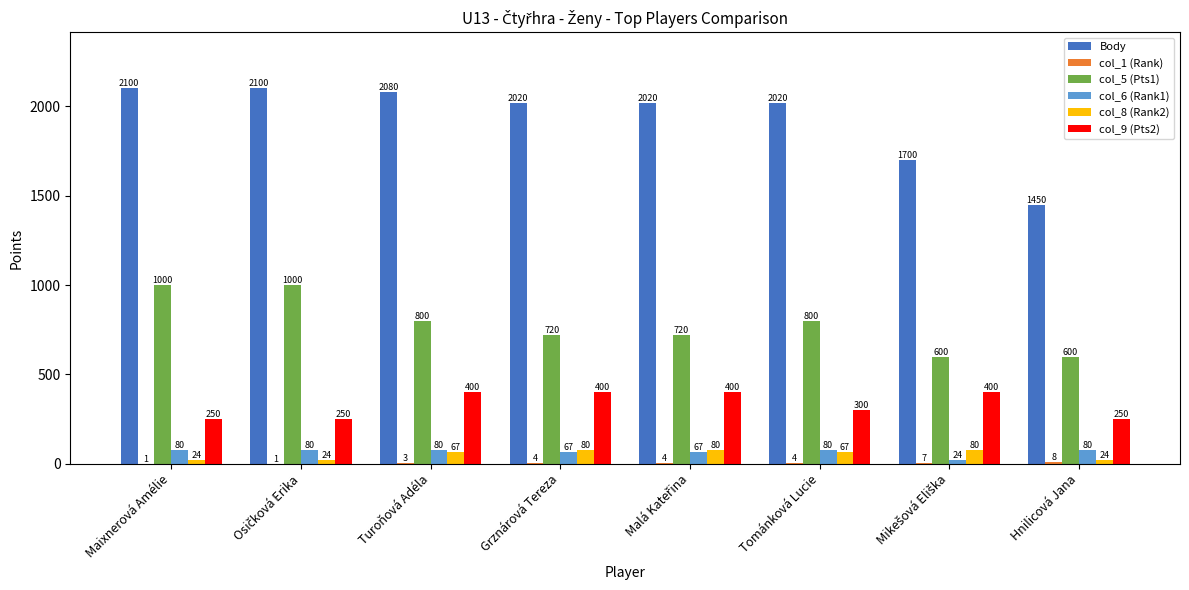

What is the sum of all col_5 (Pts1) values?

6240